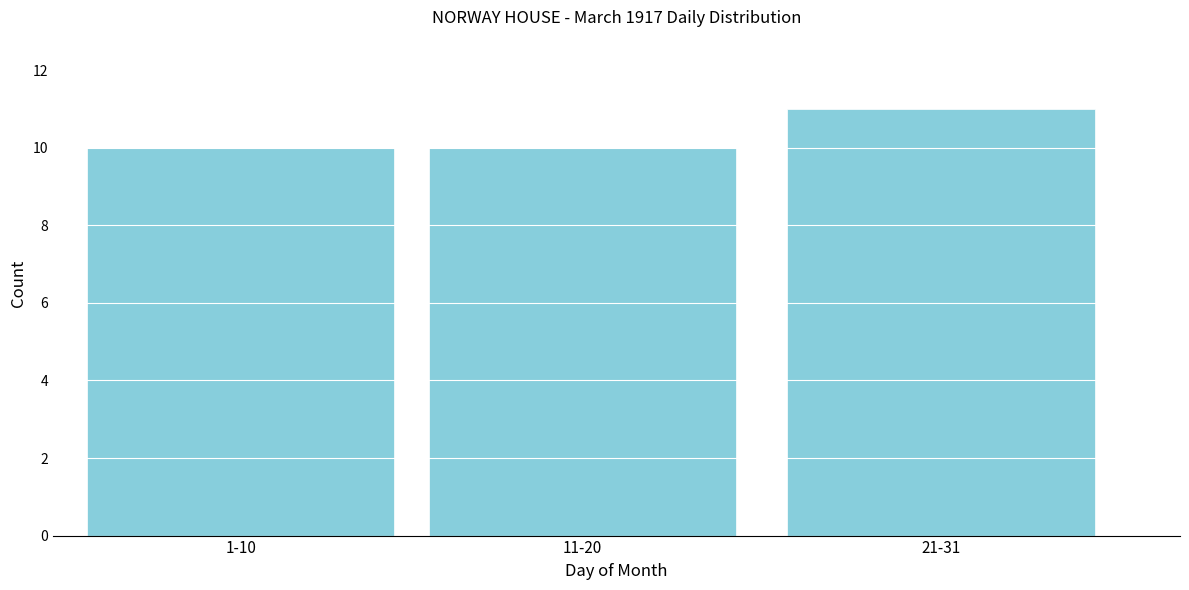

Reading left to right, list all the values displayed in this chart.

1-10=10	11-20=10	21-31=11